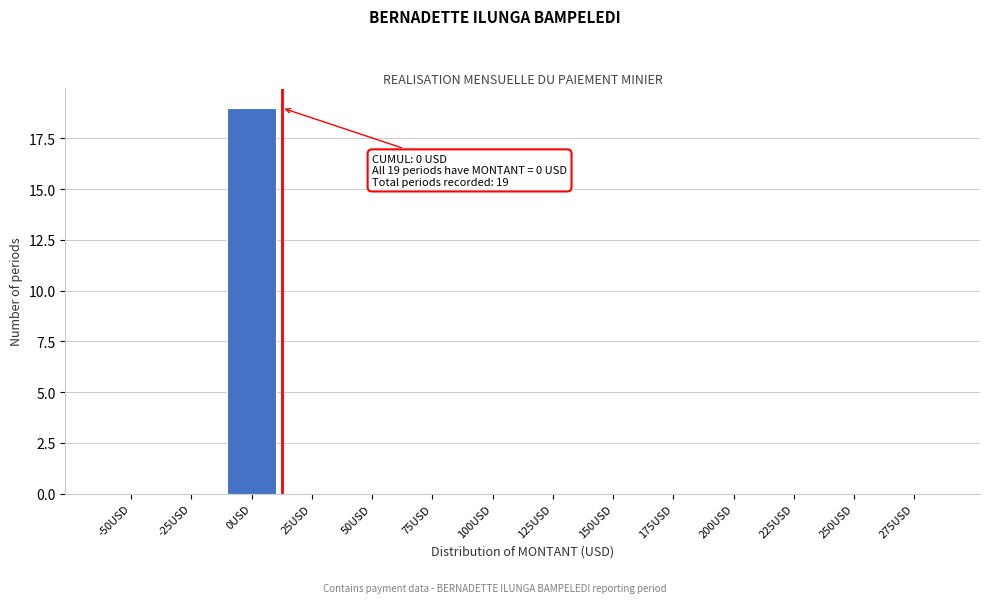

Reading left to right, list all the values displayed in this chart.

-50USD=0	-25USD=0	0USD=19	25USD=0	50USD=0	75USD=0	100USD=0	125USD=0	150USD=0	175USD=0	200USD=0	225USD=0	250USD=0	275USD=0